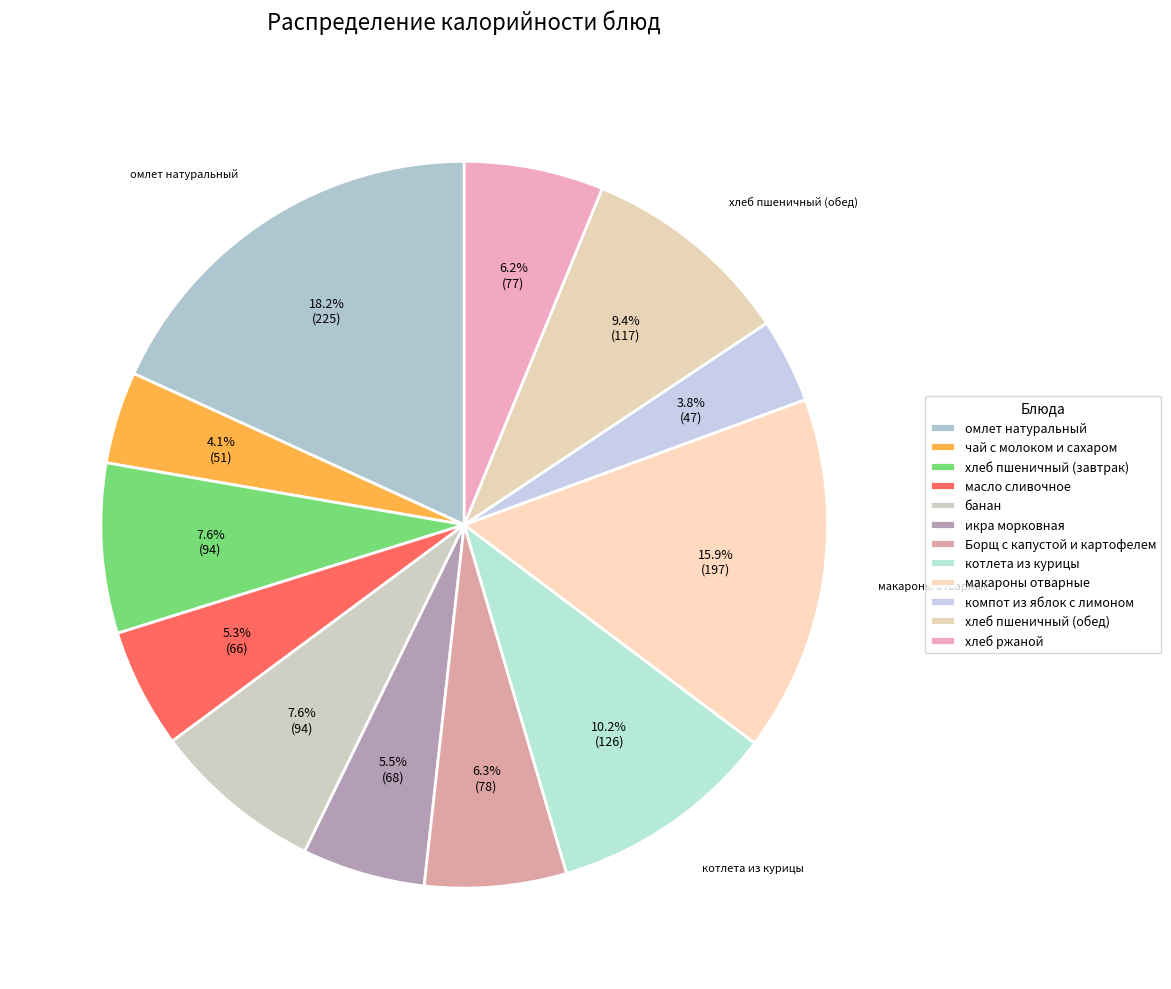

How many segments does this pie chart have?

12